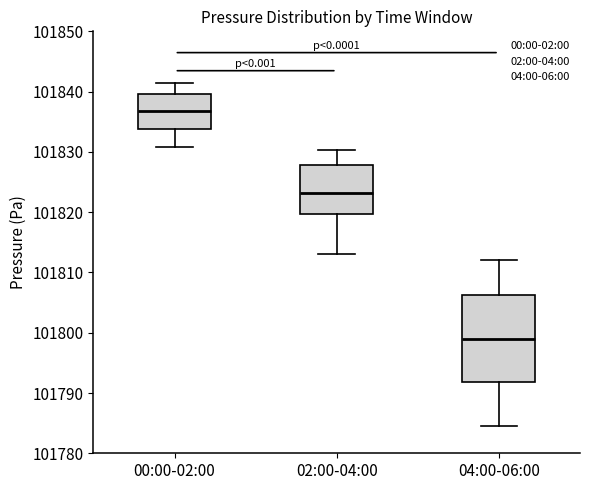

Reading left to right, read every box against the y-axis: the position of its median line, the range the box covers, and the ends of its whiskers. The values are not printed on the chart, so give them approximately, as read against the axis.

00:00-02:00: median 101837, box 101834 to 101840, whiskers 101831 to 101841
02:00-04:00: median 101823, box 101820 to 101828, whiskers 101813 to 101830
04:00-06:00: median 101799, box 101792 to 101806, whiskers 101785 to 101812